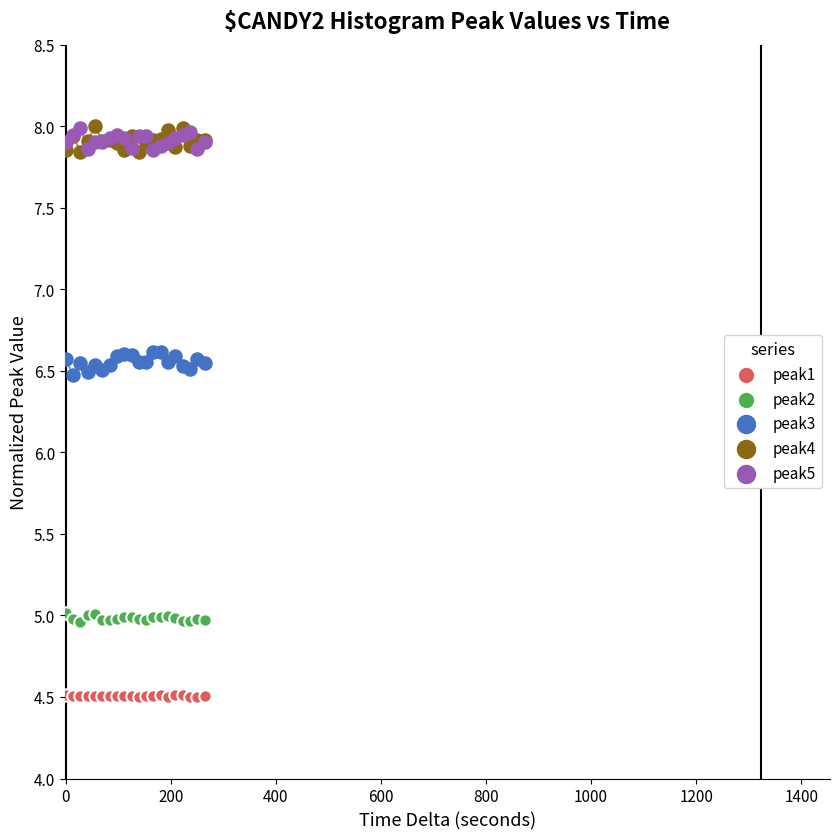

Which series contains the lowest Y value?

peak1